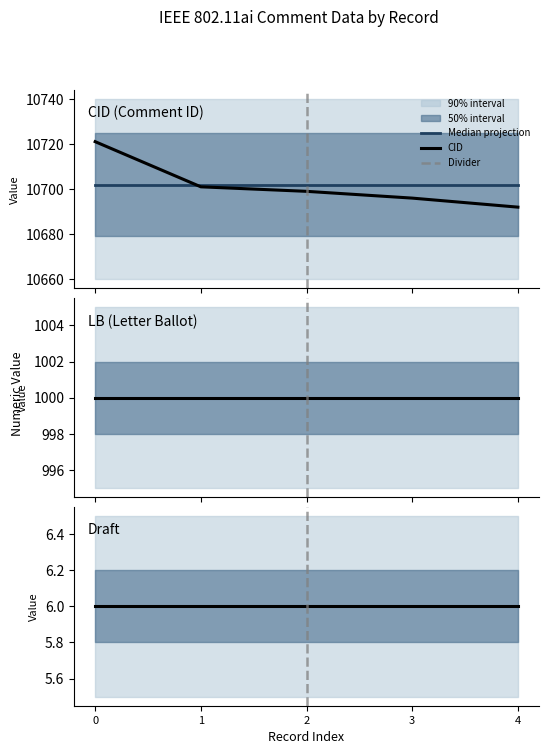

What is the smallest value displayed?

6